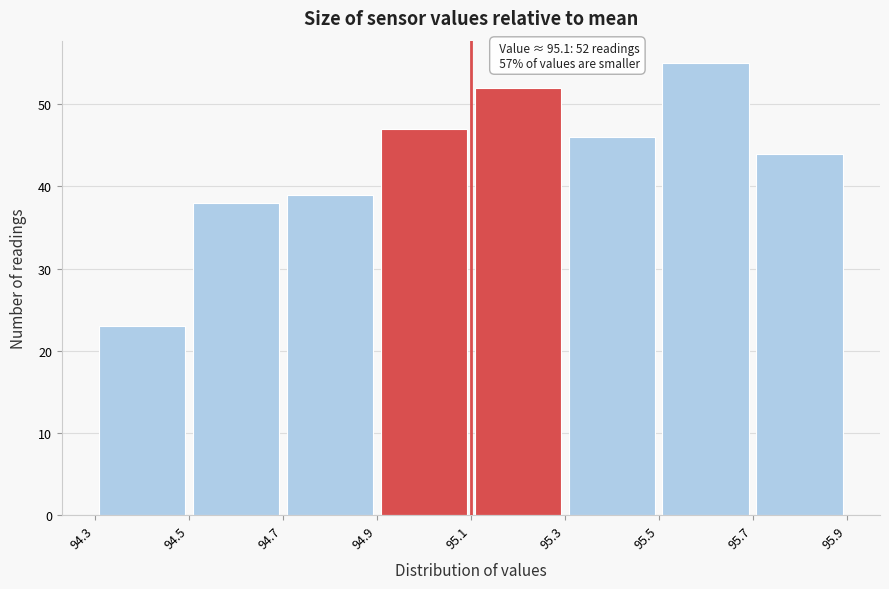

Over which range of the x-axis is the bar tallest?

95.5 to 95.7